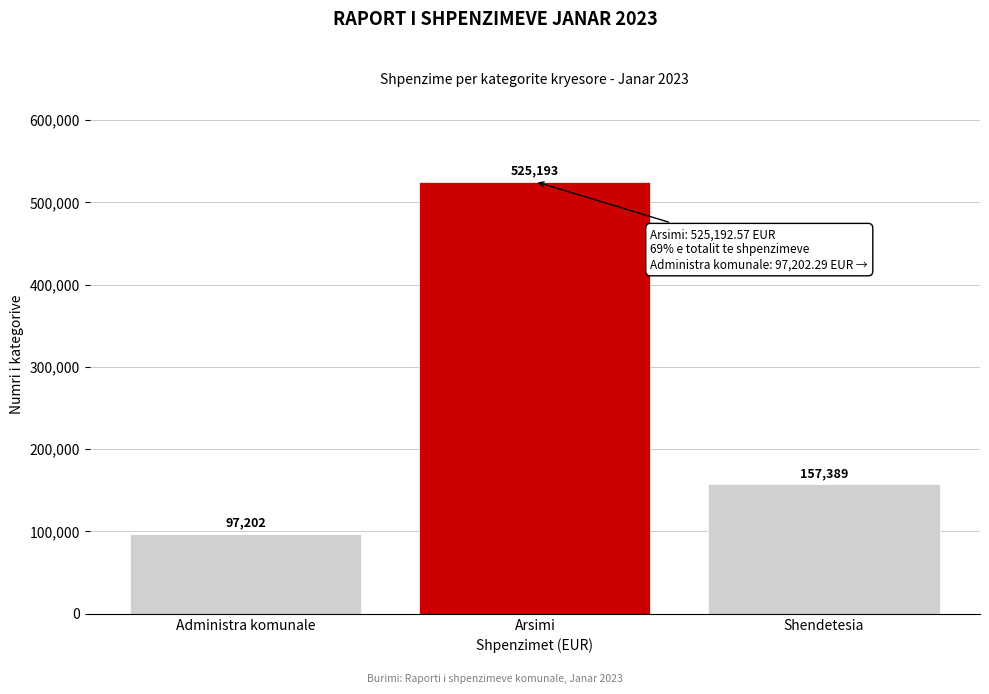

Between Arsimi and Shendetesia, which is larger?

Arsimi